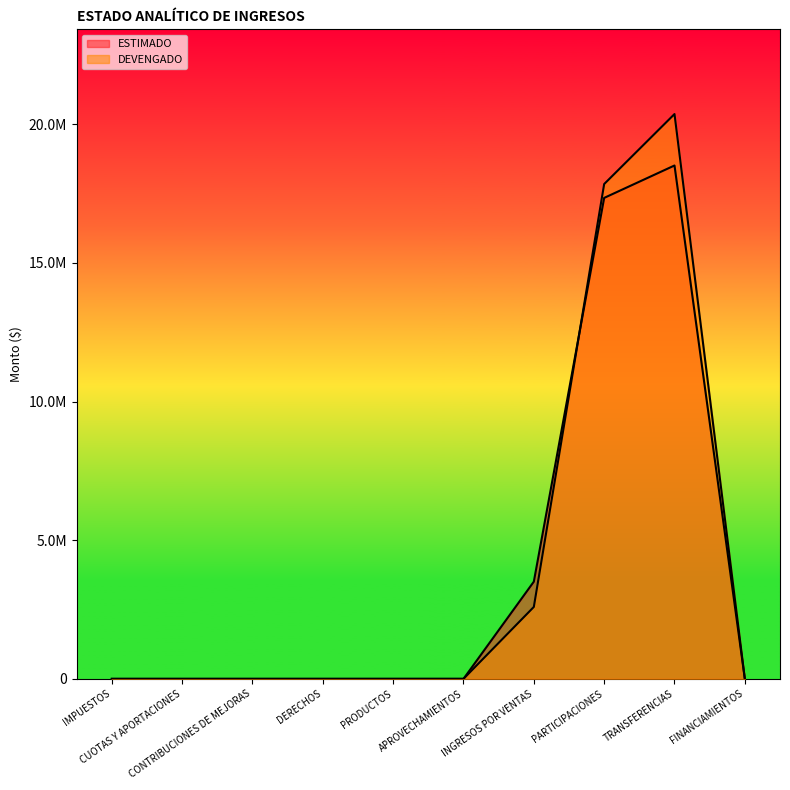

Does the chart have visible grid lines?

No